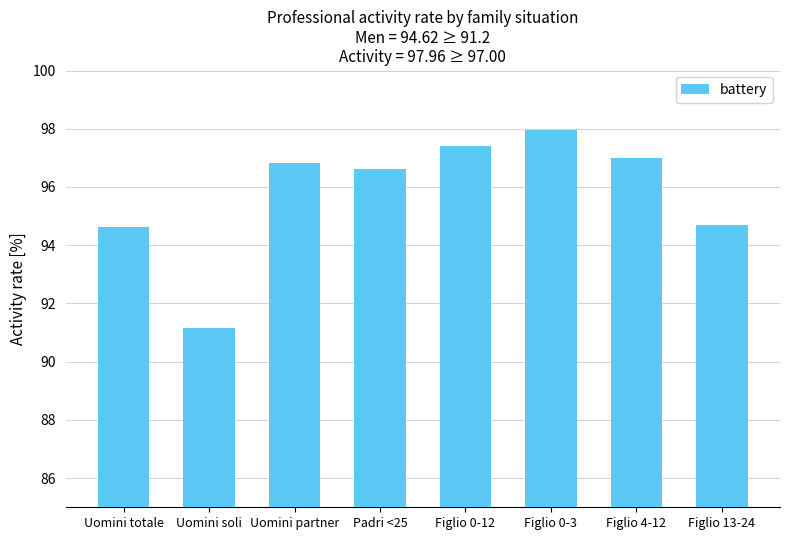

What is the smallest value displayed?

91.2